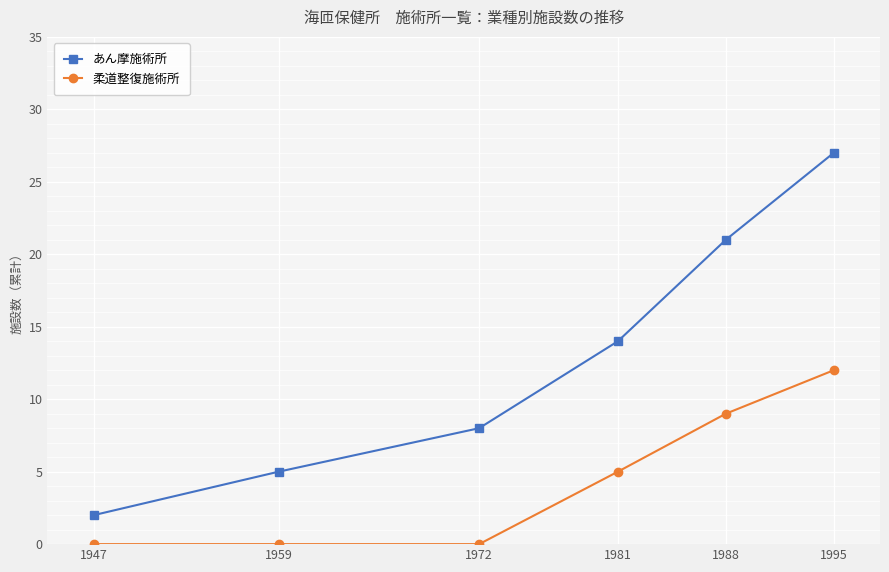

Reading left to right, what are all the values shown in this chart?

あん摩施術所: 1947=2	1959=5	1972=8	1981=14	1988=21	1995=27
柔道整復施術所: 1947=0	1959=0	1972=0	1981=5	1988=9	1995=12